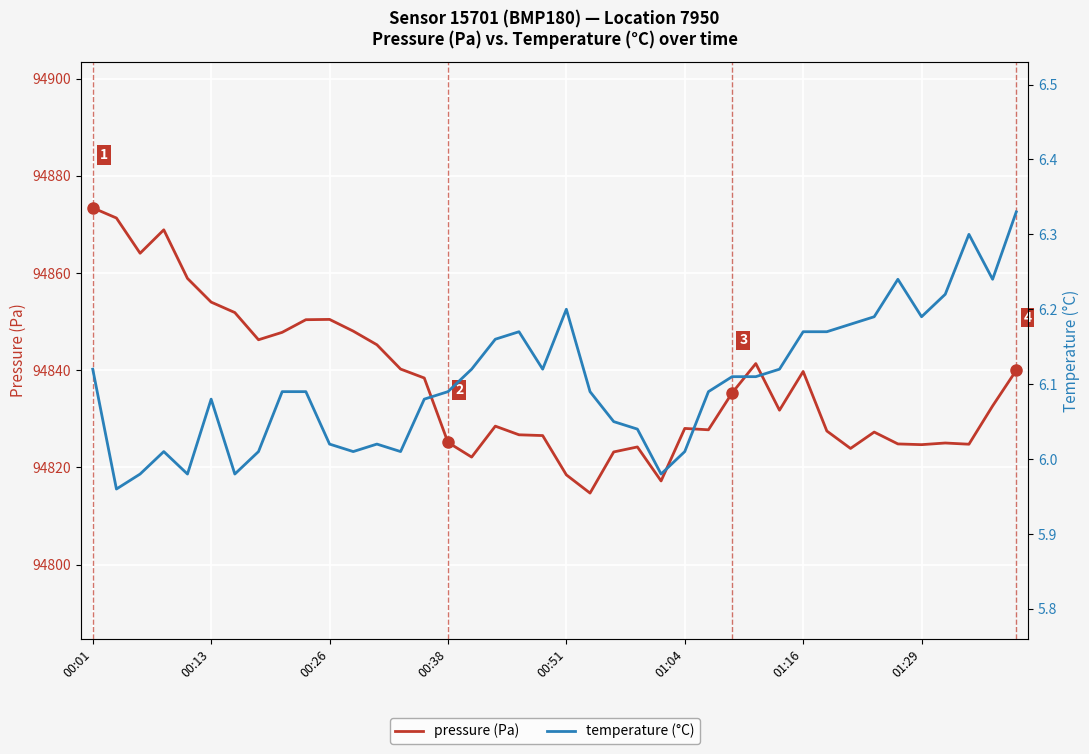

Is this an area chart (filled region under the line)?

No